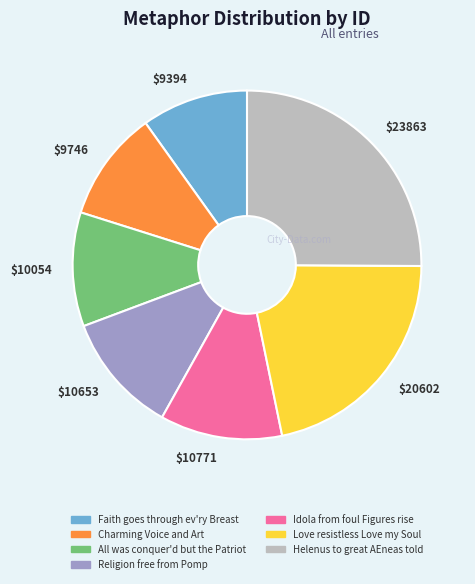

What is the largest slice in the pie chart?

Helenus to great AEneas told